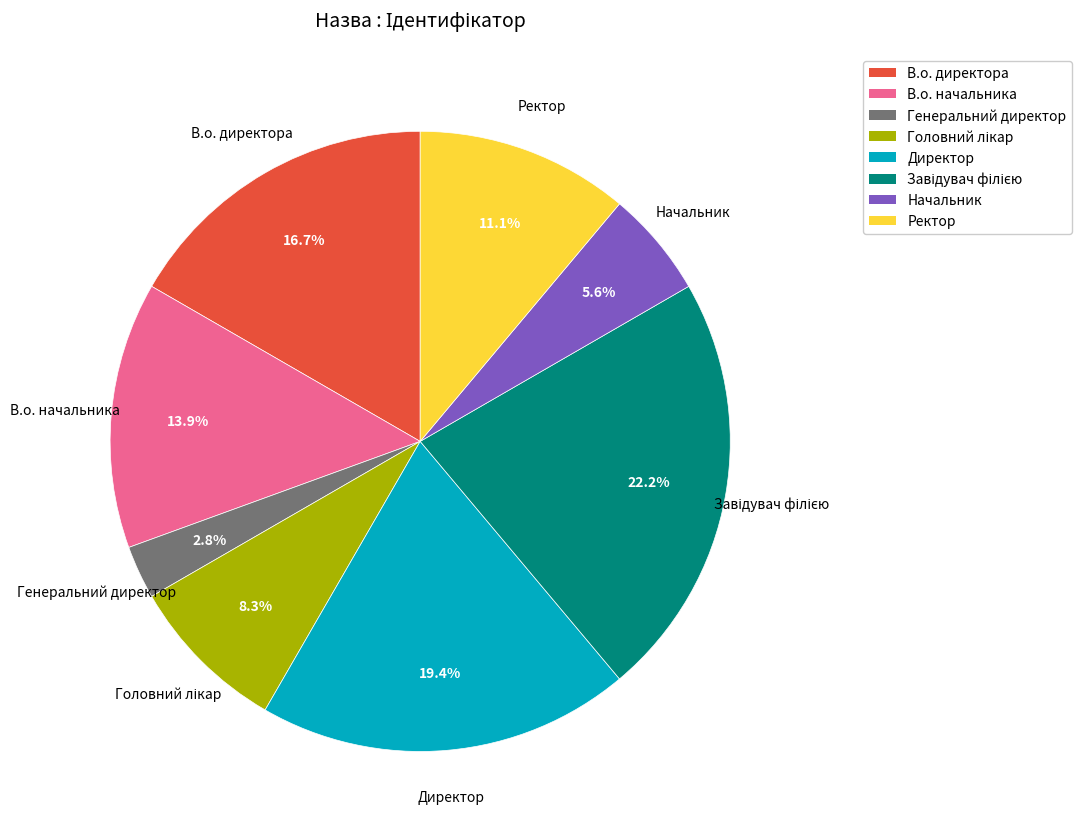

What is the smallest slice in the pie chart?

Генеральний директор